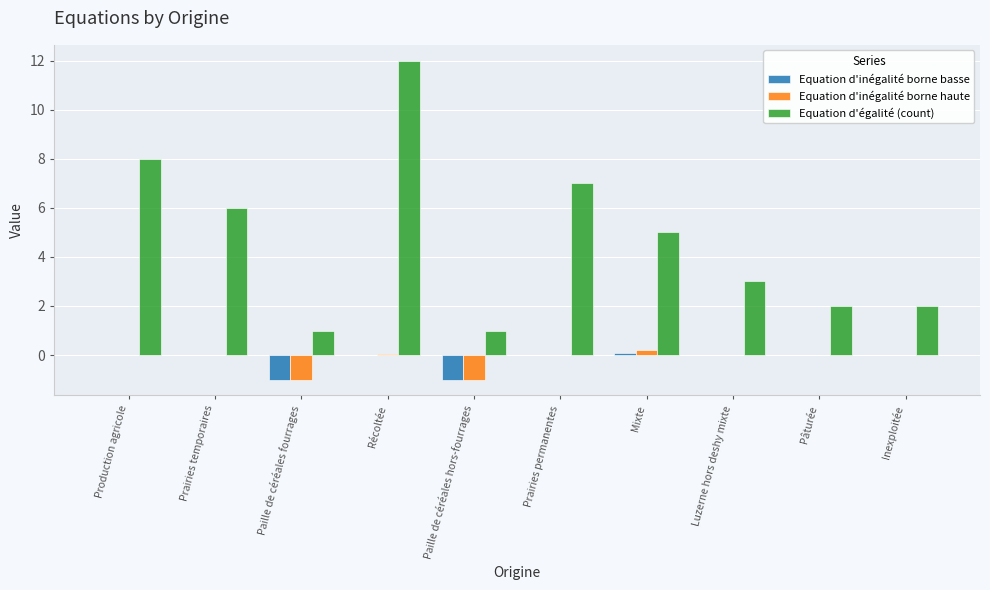

What is the greatest value displayed?

12.0